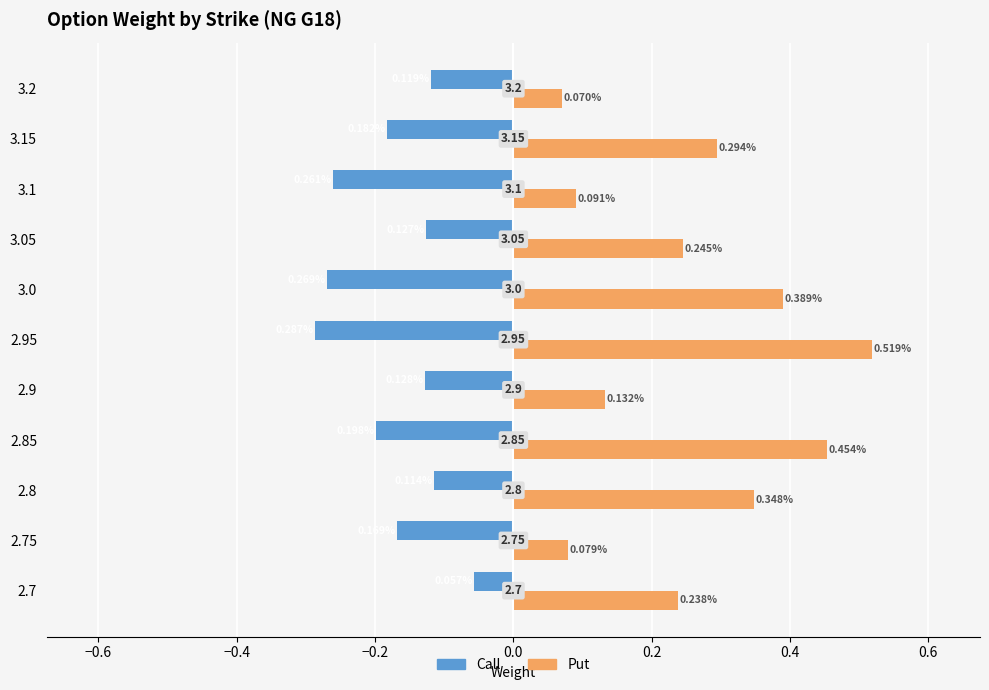

Which series has the largest range (max minus min)?

Put